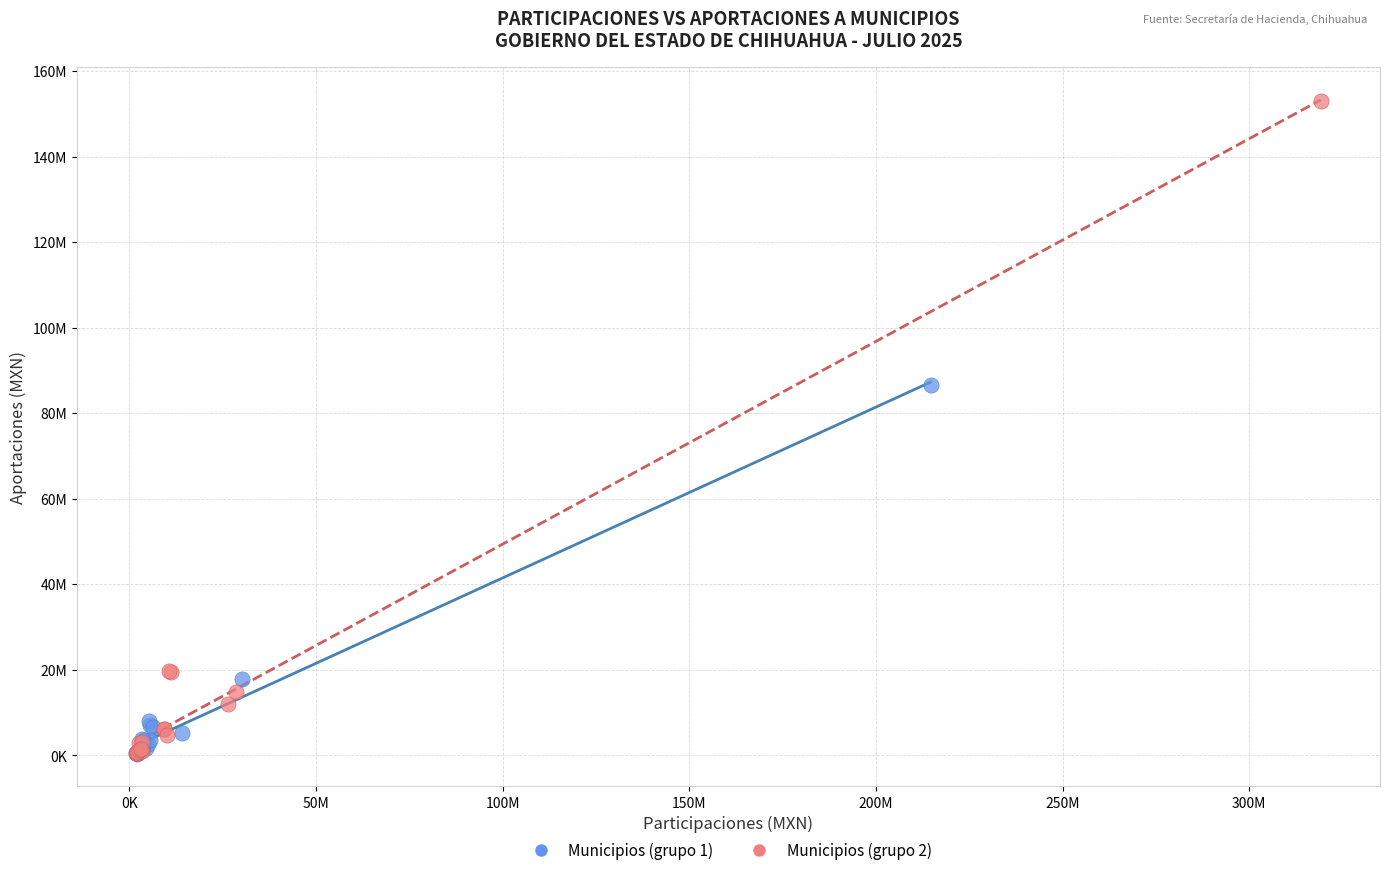

Which series has the widest spread of Y values?

Municipios (grupo 2)